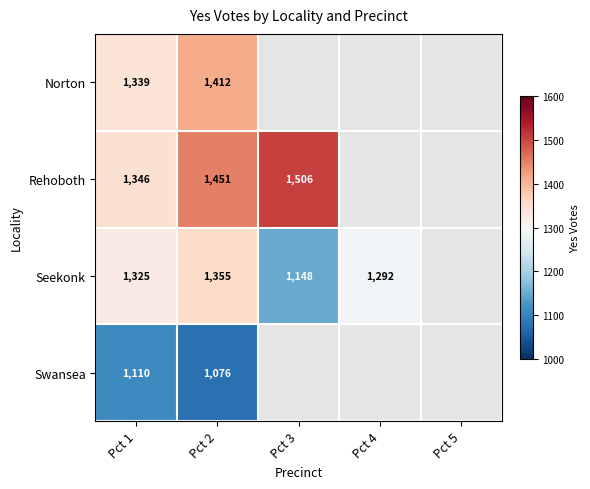

True or false: Swansea has a value of 1076 at Pct 2.

True